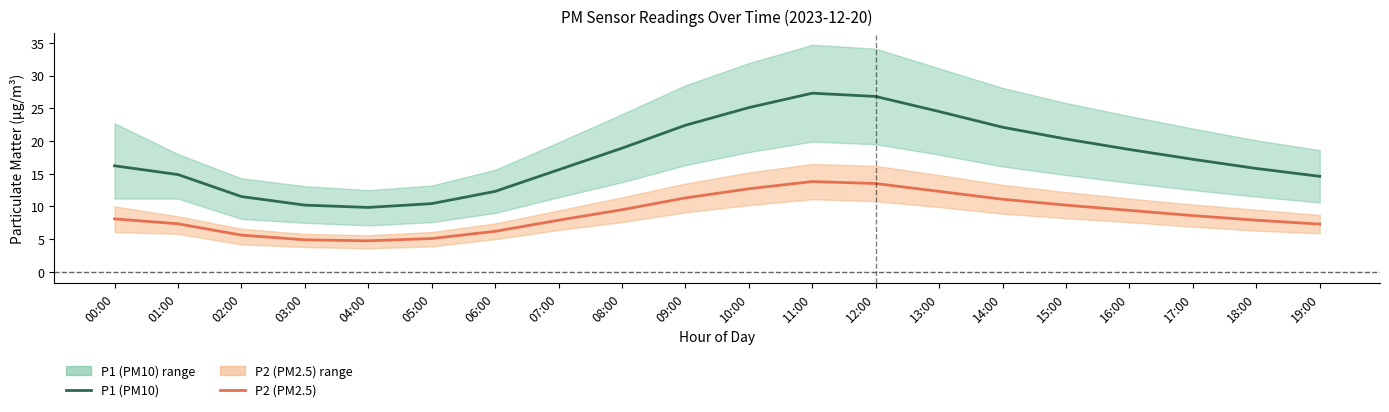

Reading left to right, extract all data points from this chart.

P1 (PM10): 00:00=16.2	01:00=14.9	02:00=11.5	03:00=10.2	04:00=9.8	05:00=10.4	06:00=12.3	07:00=15.6	08:00=18.9	09:00=22.4	10:00=25.1	11:00=27.3	12:00=26.8	13:00=24.5	14:00=22.1	15:00=20.3	16:00=18.7	17:00=17.2	18:00=15.8	19:00=14.6
P2 (PM2.5): 00:00=8.1	01:00=7.3	02:00=5.6	03:00=4.9	04:00=4.8	05:00=5.1	06:00=6.2	07:00=7.9	08:00=9.5	09:00=11.3	10:00=12.7	11:00=13.8	12:00=13.5	13:00=12.3	14:00=11.1	15:00=10.2	16:00=9.4	17:00=8.6	18:00=7.9	19:00=7.3